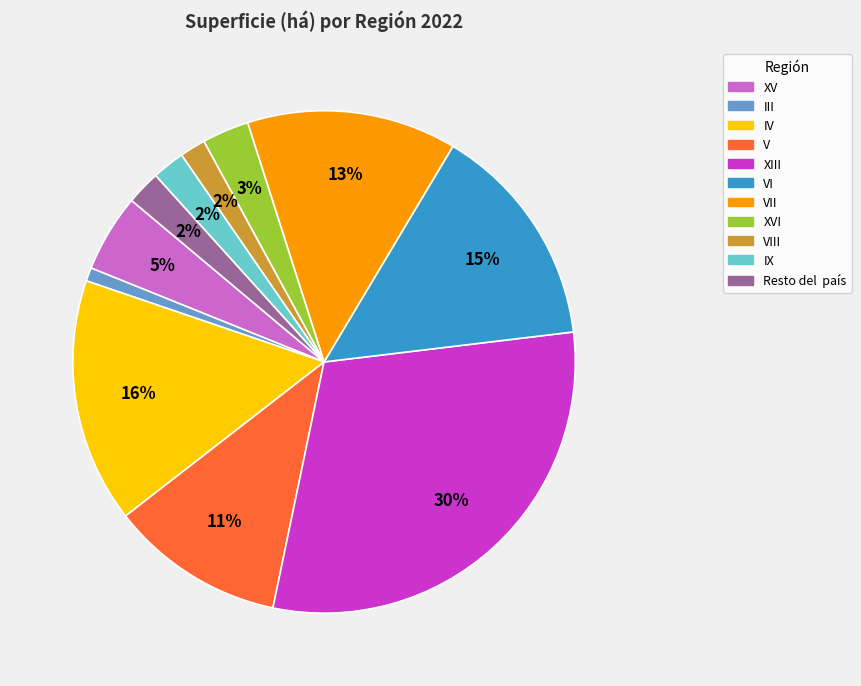

Is there a majority slice in this chart?

No